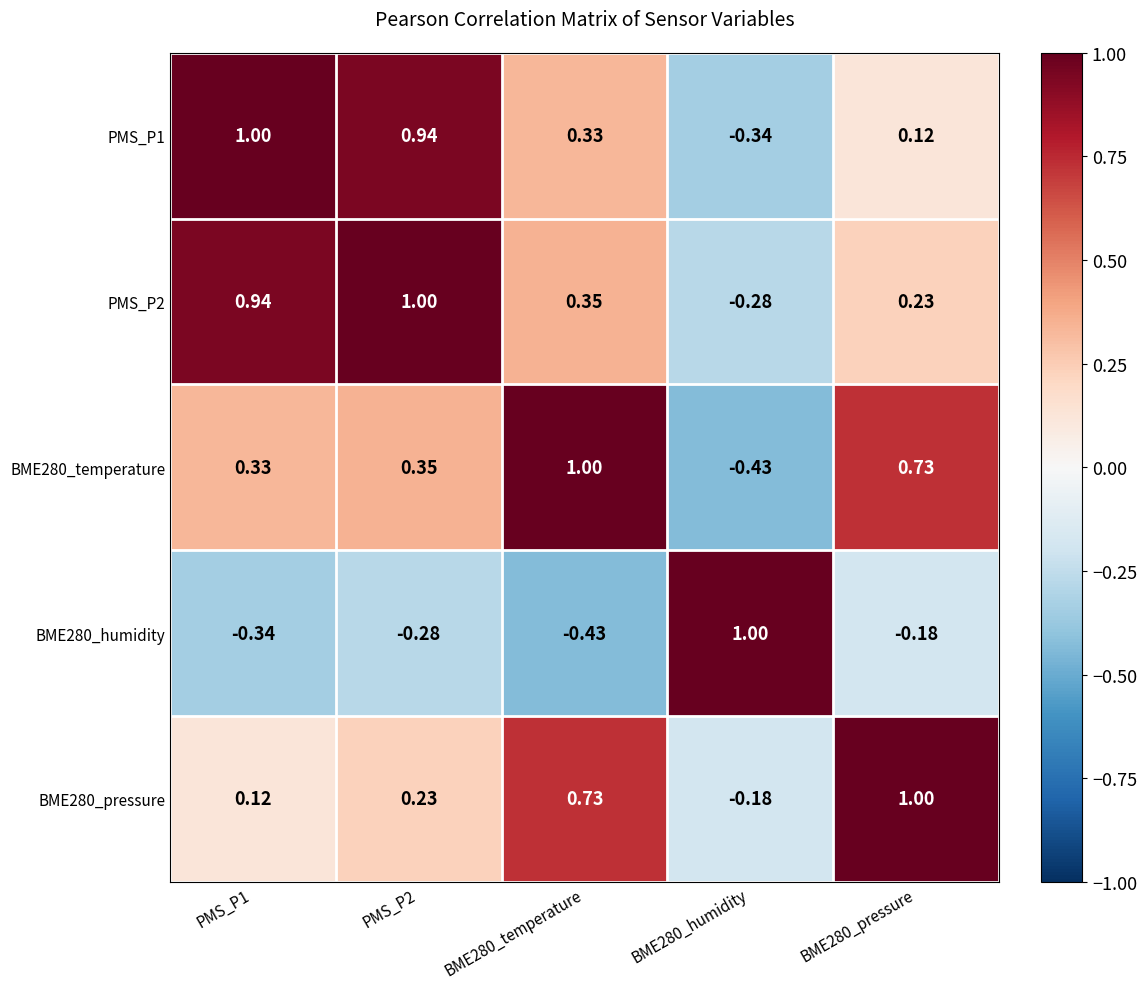

How many values in BME280_humidity are below zero?

4